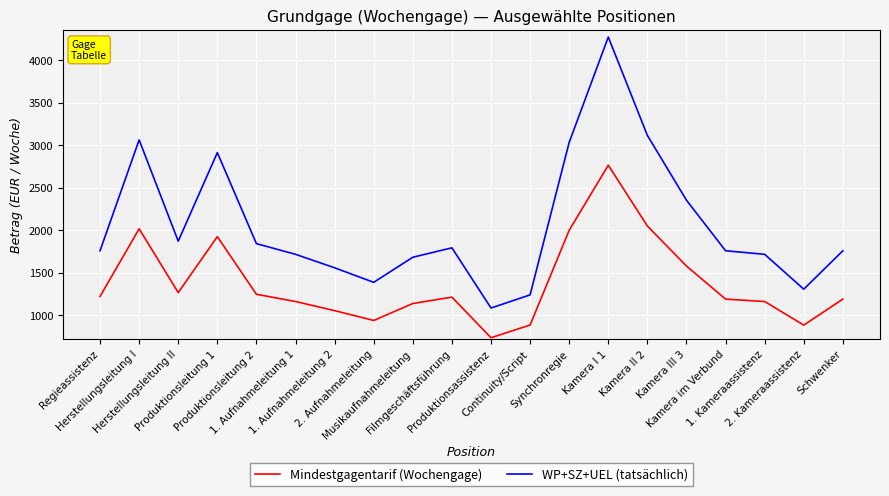

What position from the left is Kamera im Verbund?

17